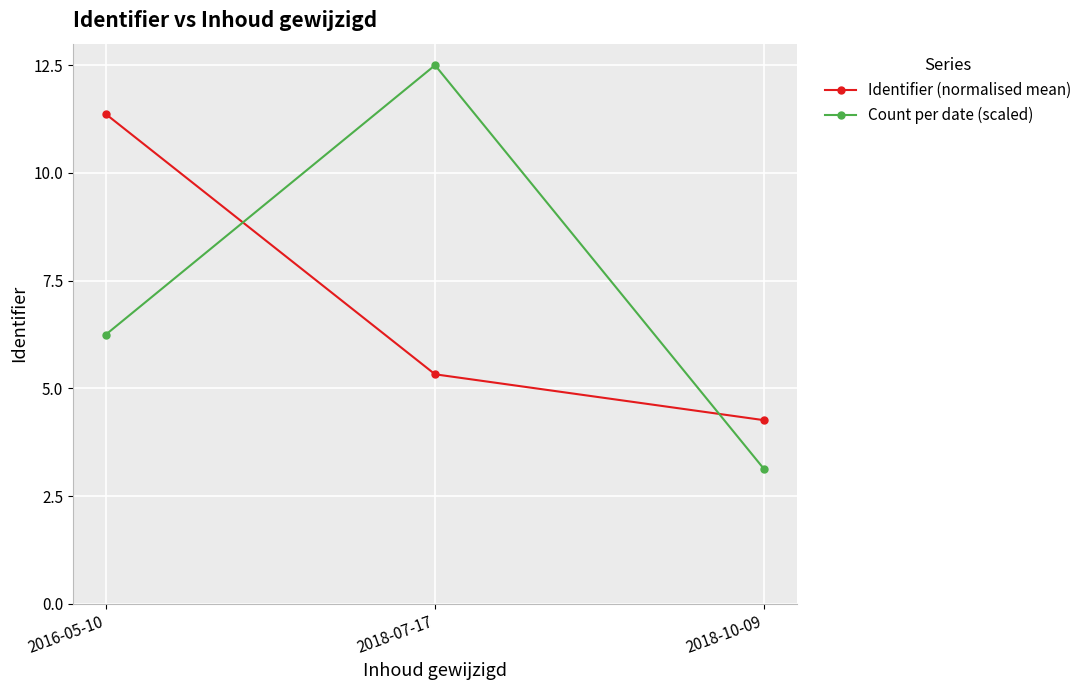

What is the sum of all Identifier (normalised mean) values?

21.0